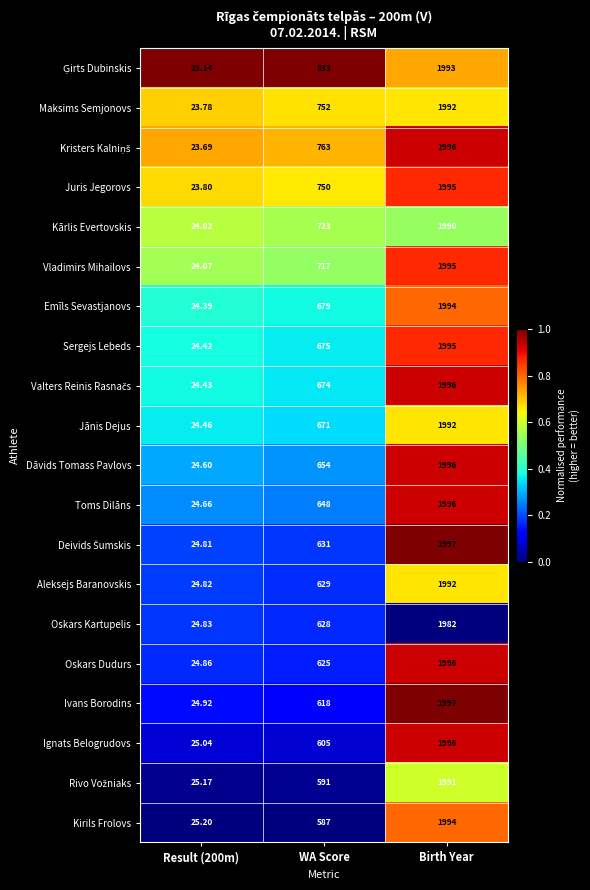

Where is Ivans Borodins nearest to the value 1010?

WA Score